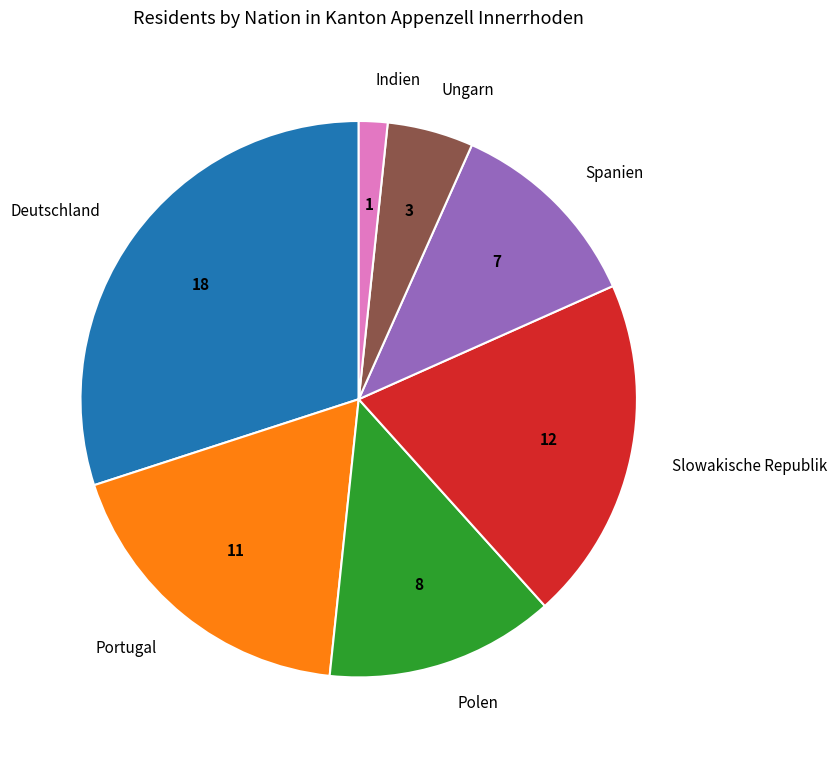

How many slices are in this pie chart?

7